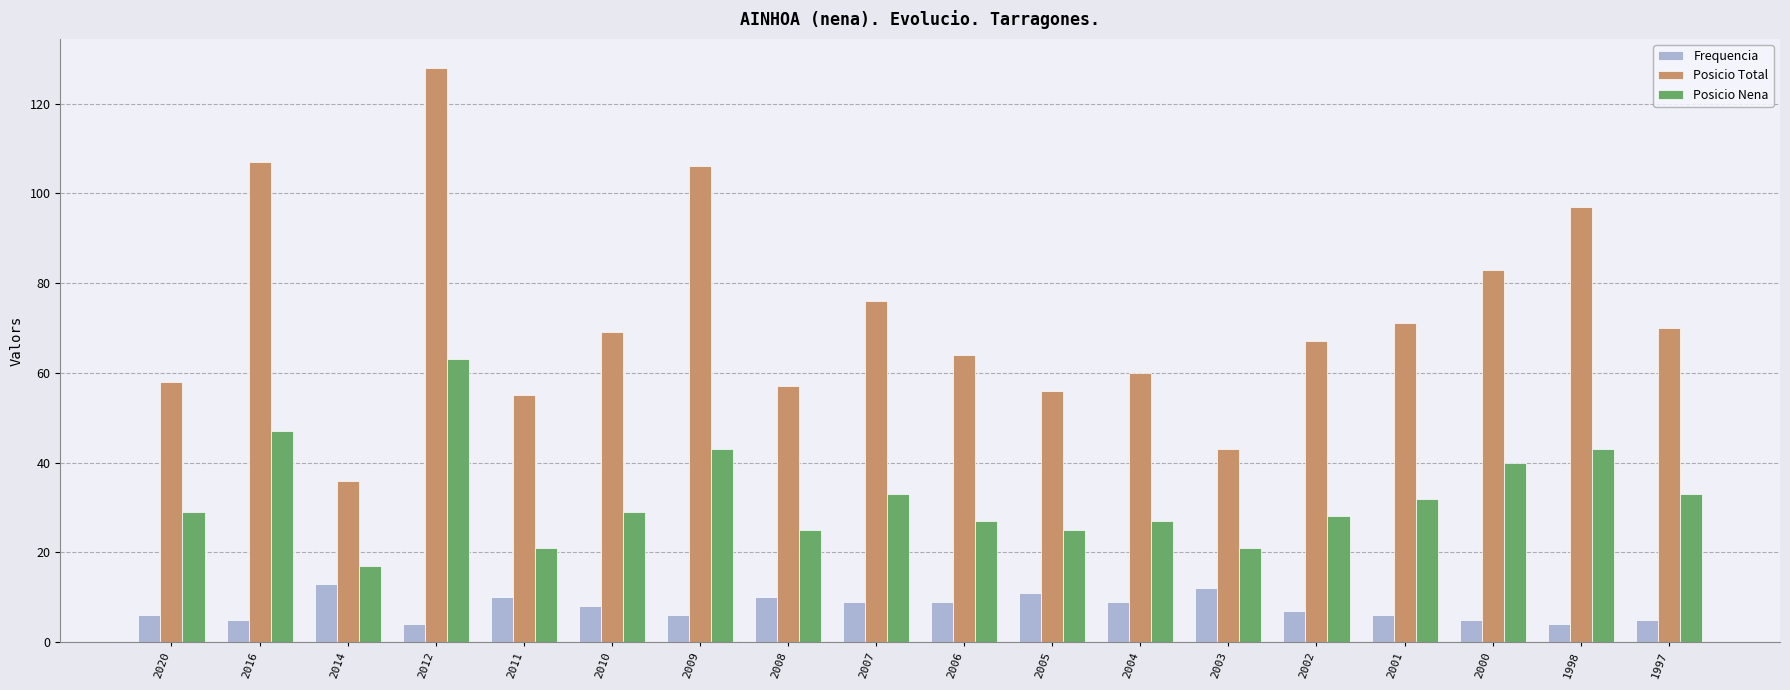

What is the difference between the highest and lowest values at 1998?

93